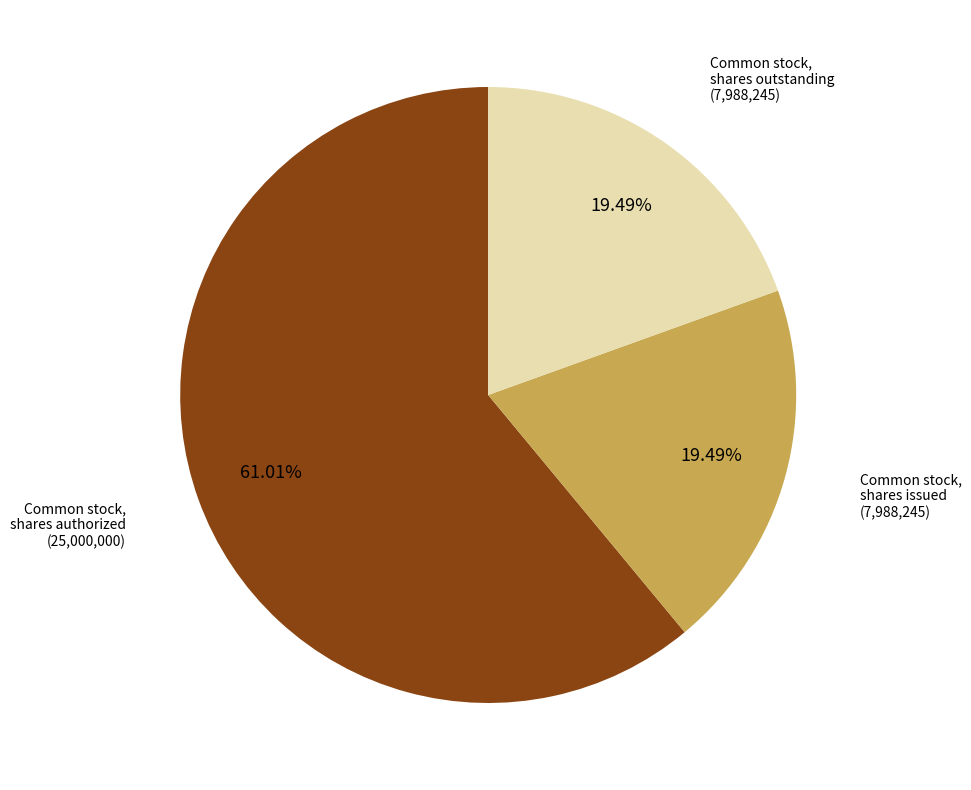

What percentage do Common stock, shares authorized and Common stock, shares issued together represent?

80.5%